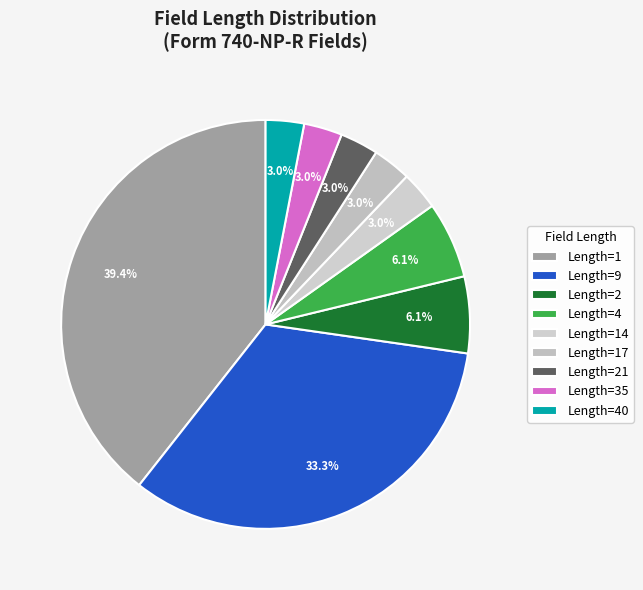

To the nearest percent, what is the difference between the largest and smallest slice percentages?

36%